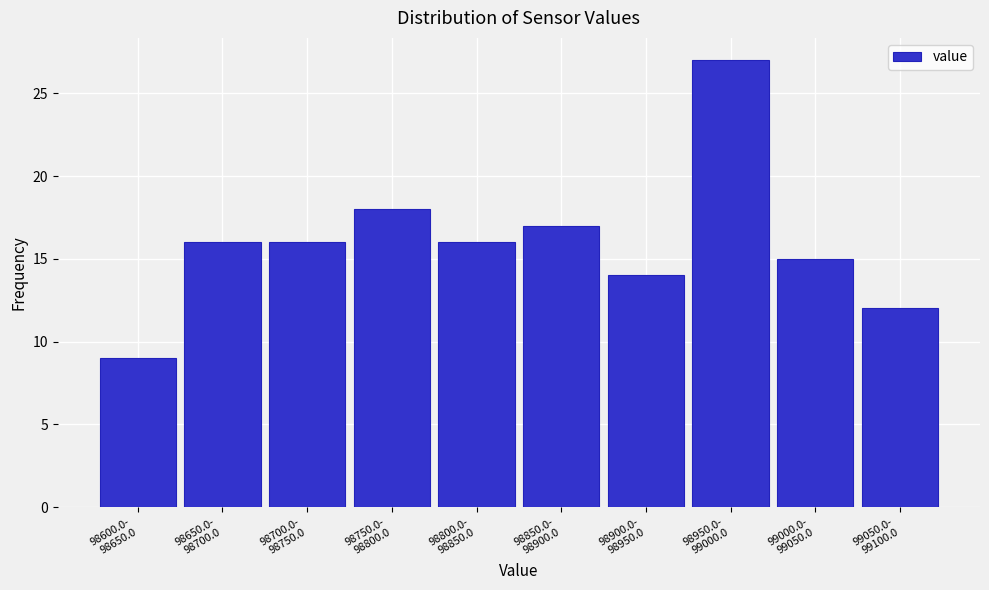

Reading left to right, list all the values displayed in this chart.

9	16	16	18	16	17	14	27	15	12